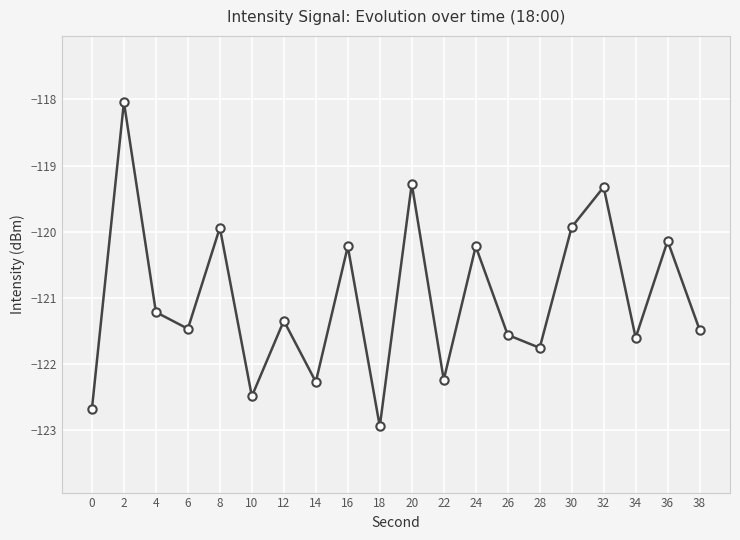

What is the difference between the second highest and minimum values?

3.7